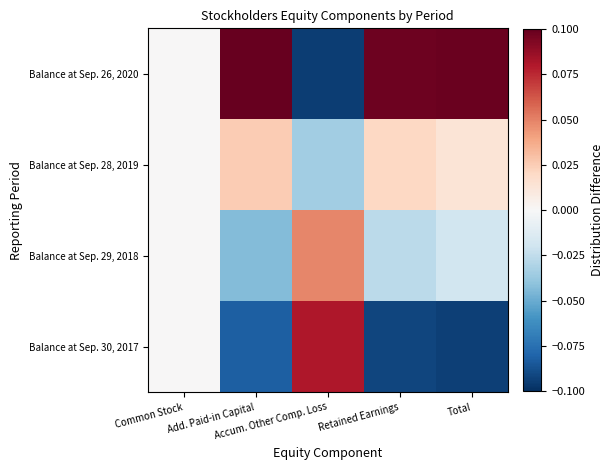

Reading left to right, what are all the values shown in this chart?

Balance at Sep. 30, 2017: Common Stock=0.0	Add. Paid-in Capital=-0.1	Accum. Other Comp. Loss=0.1	Retained Earnings=-0.1	Total=-0.1
Balance at Sep. 29, 2018: Common Stock=0.0	Add. Paid-in Capital=-0.0	Accum. Other Comp. Loss=0.0	Retained Earnings=-0.0	Total=-0.0
Balance at Sep. 28, 2019: Common Stock=0.0	Add. Paid-in Capital=0.0	Accum. Other Comp. Loss=-0.0	Retained Earnings=0.0	Total=0.0
Balance at Sep. 26, 2020: Common Stock=0.0	Add. Paid-in Capital=0.1	Accum. Other Comp. Loss=-0.1	Retained Earnings=0.1	Total=0.1